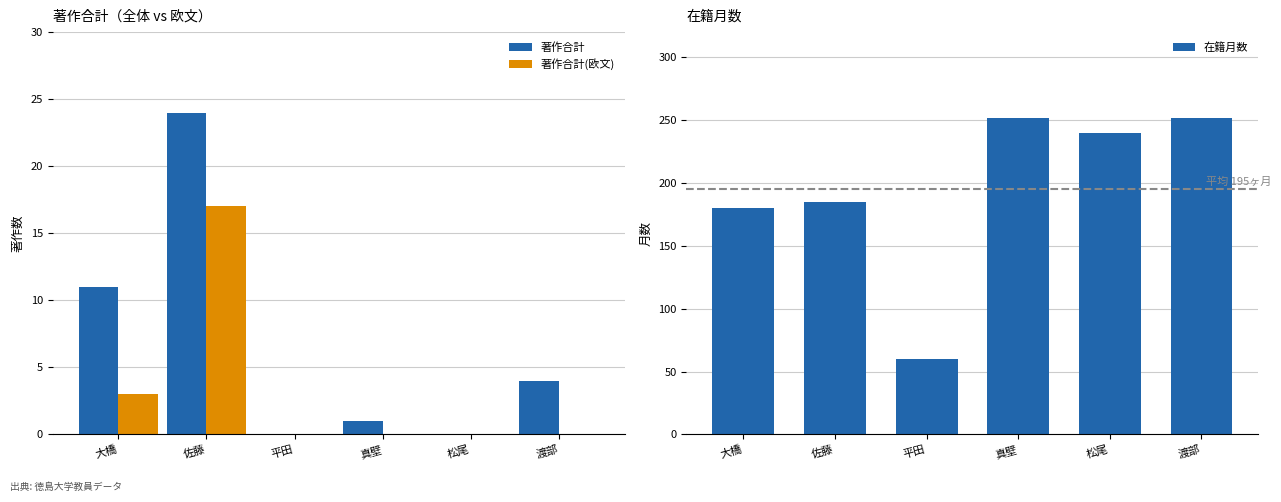

What is the difference between the 在籍月数 values at 平田 and 佐藤?

125